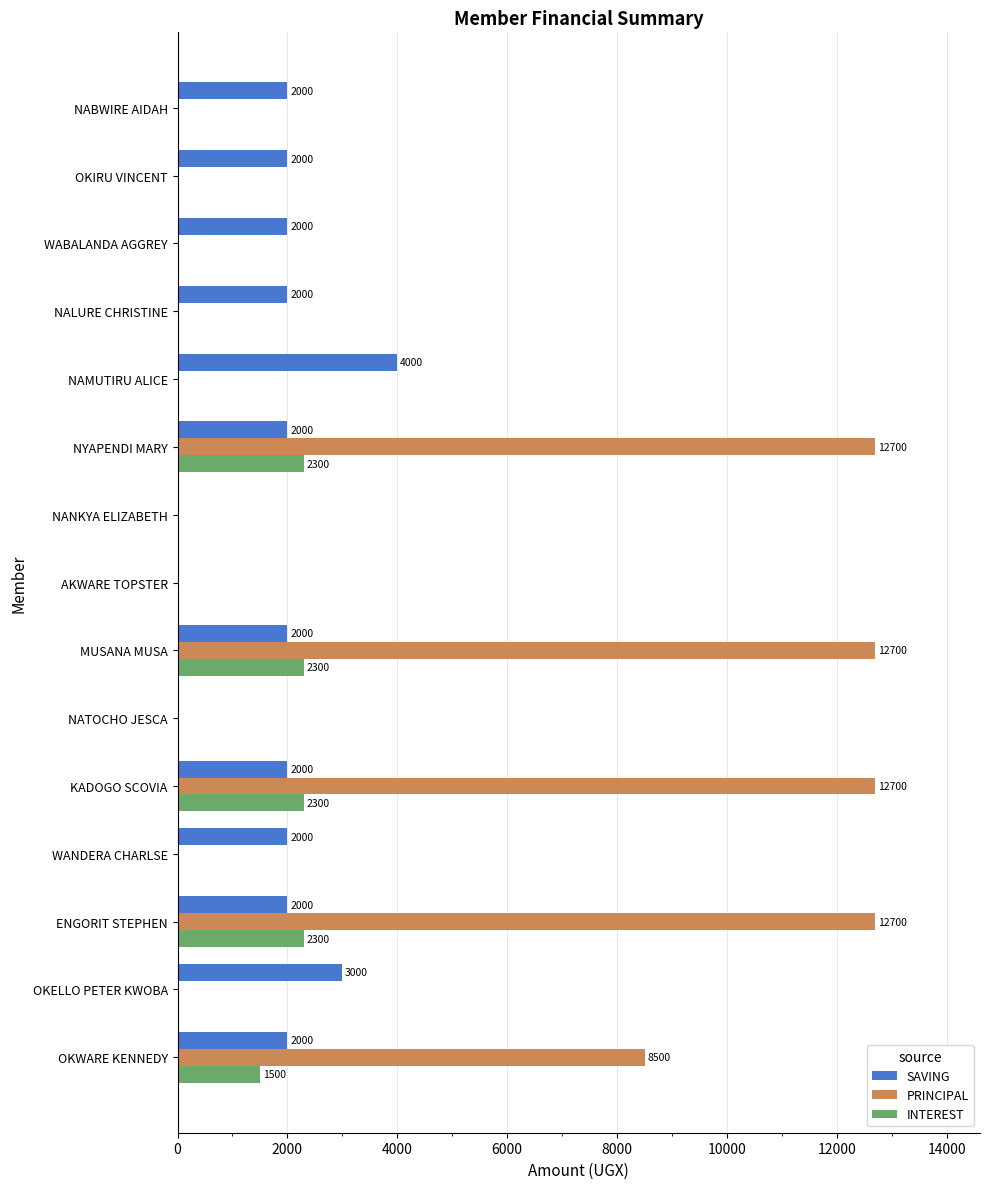

True or false: PRINCIPAL has a value of 12700 at NYAPENDI MARY.

True